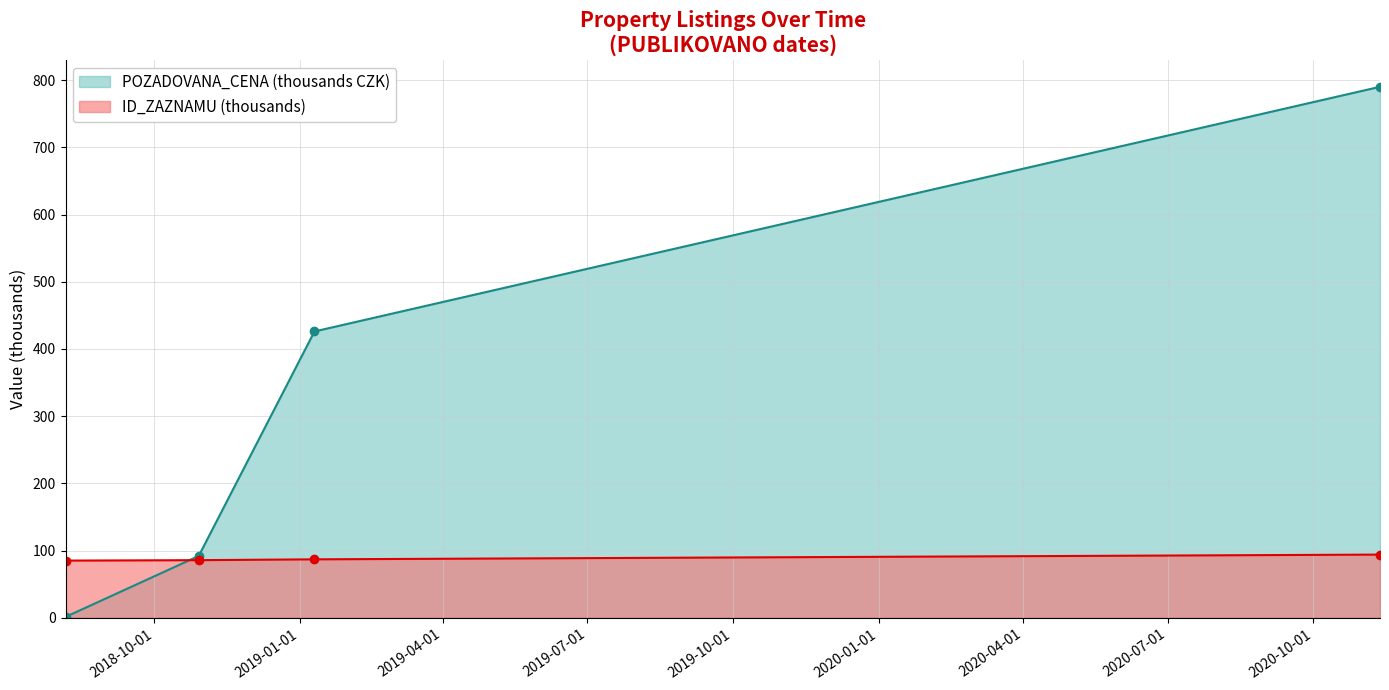

What is the average value of the POZADOVANA_CENA series?

327.3